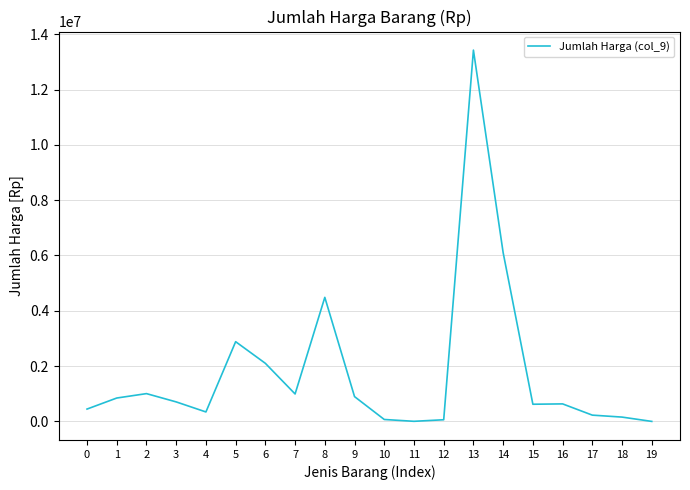

The chart shows a value of 3500 at 11. True or false?

True